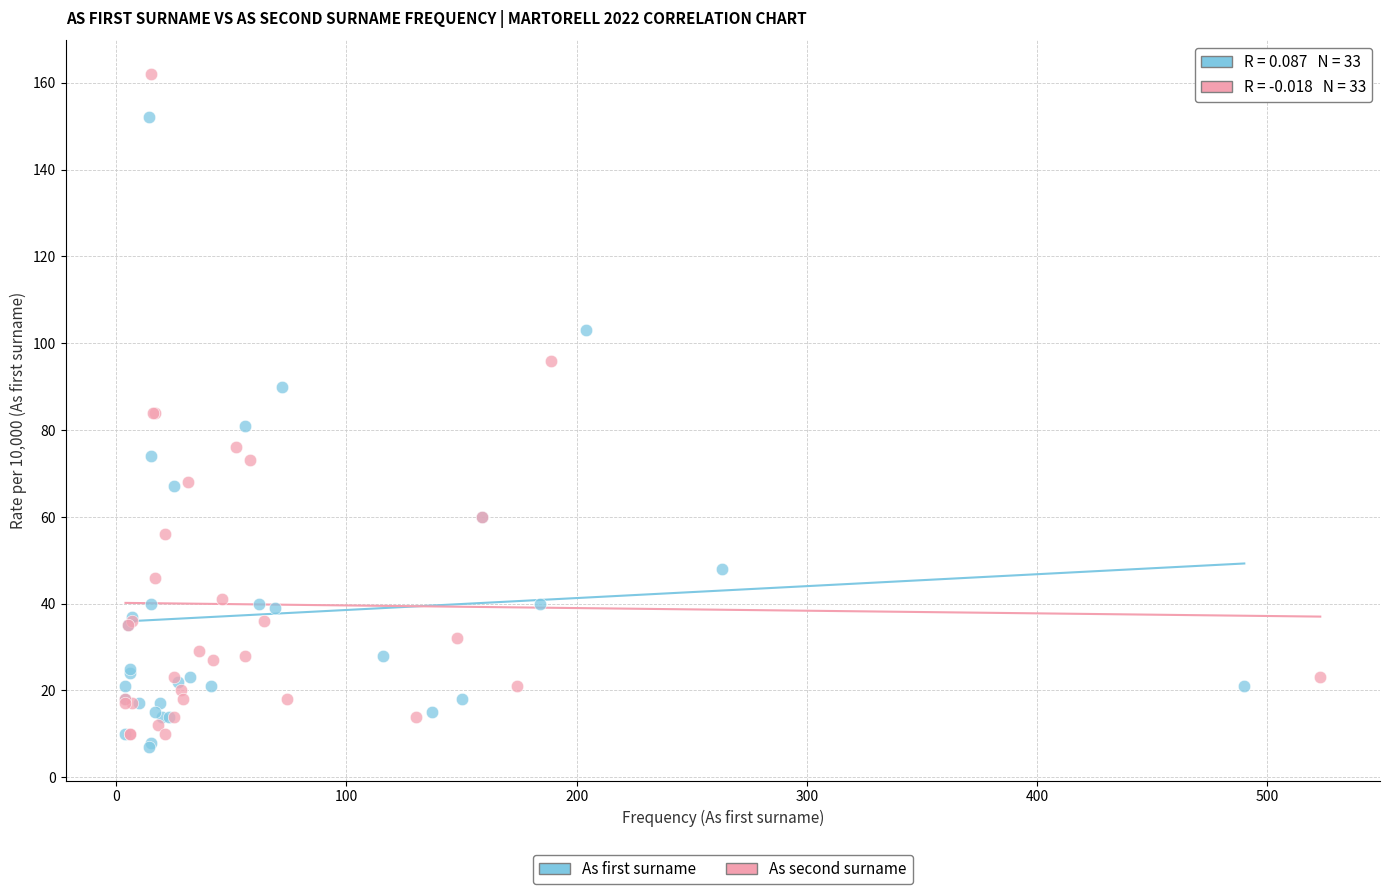

Which series contains the highest Y value?

As second surname